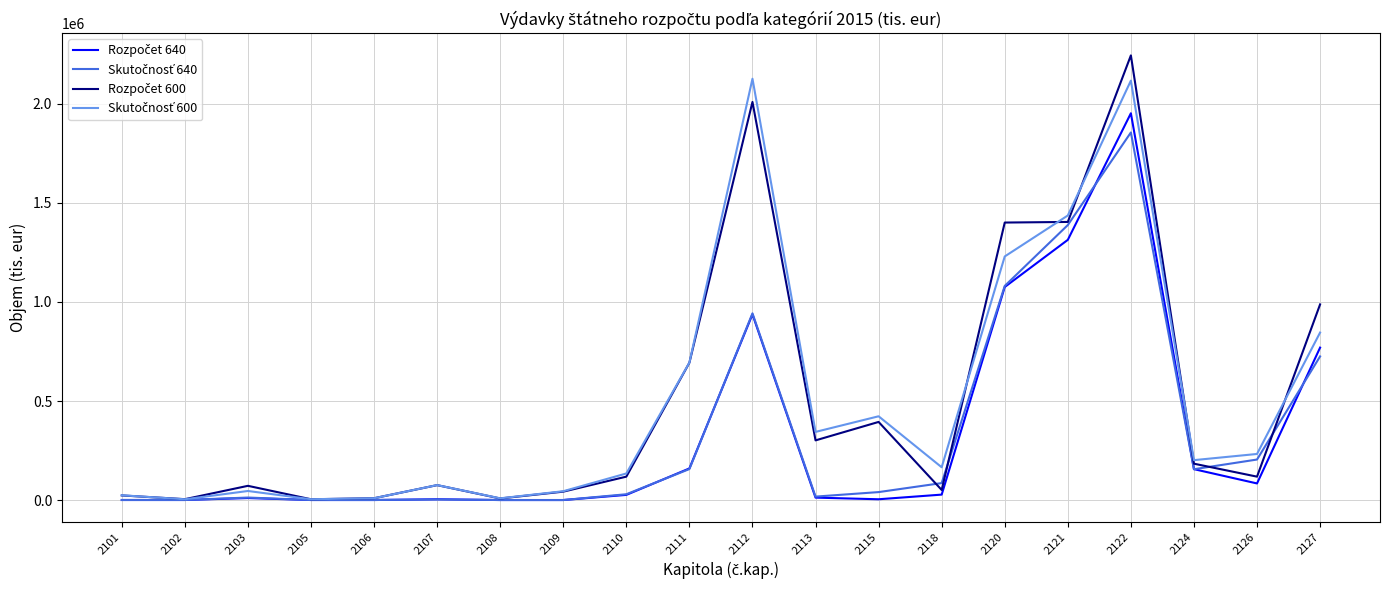

At which category is the sum across all series the highest?

2122